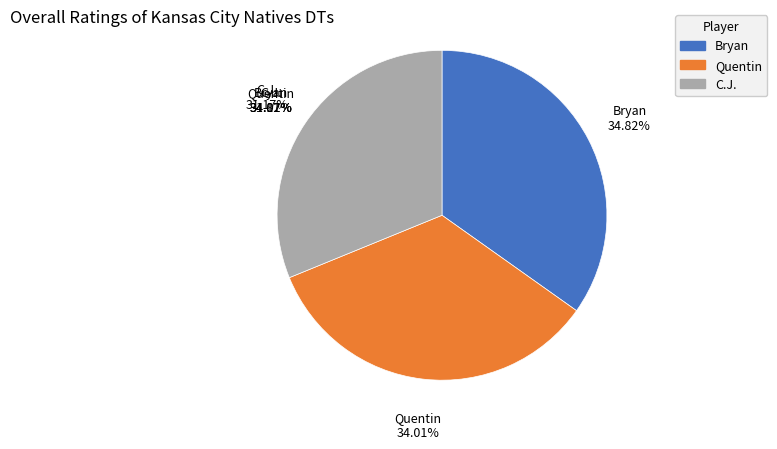

What percentage is the Quentin slice, to the nearest percent?

34%